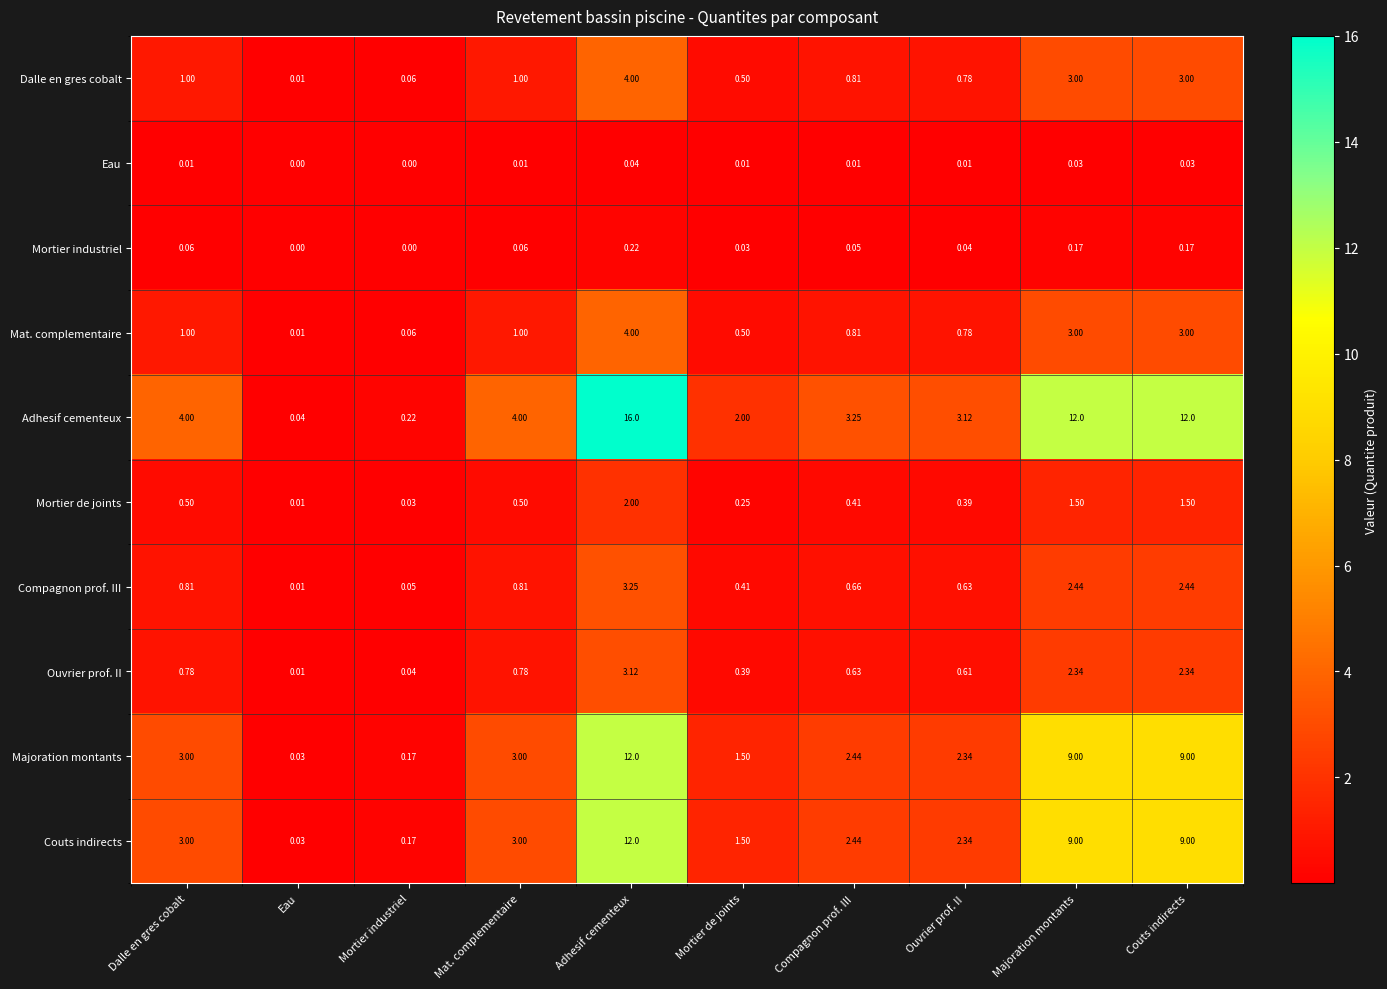

Which series has the widest spread of values?

Adhesif cementeux